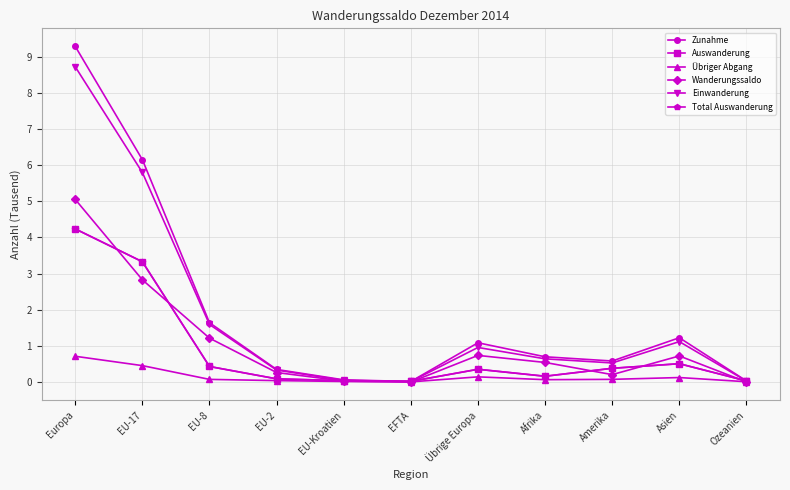

Which series changed the most between EU-2 and Afrika?

Zunahme